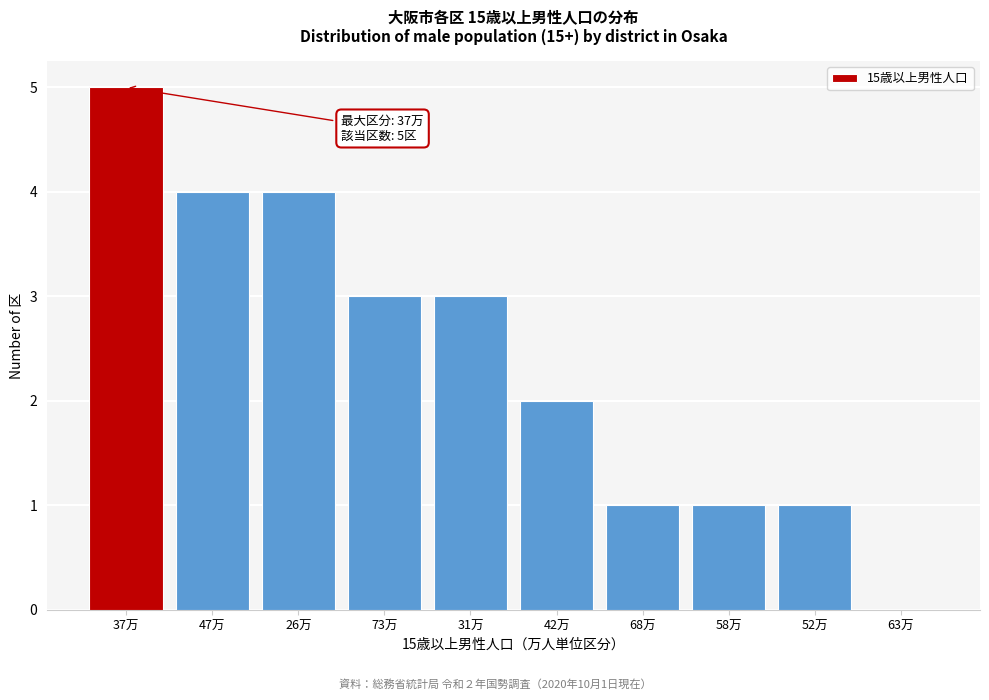

Reading left to right, what are all the values shown in this chart?

37万=5	47万=4	26万=4	73万=3	31万=3	42万=2	68万=1	58万=1	52万=1	63万=0